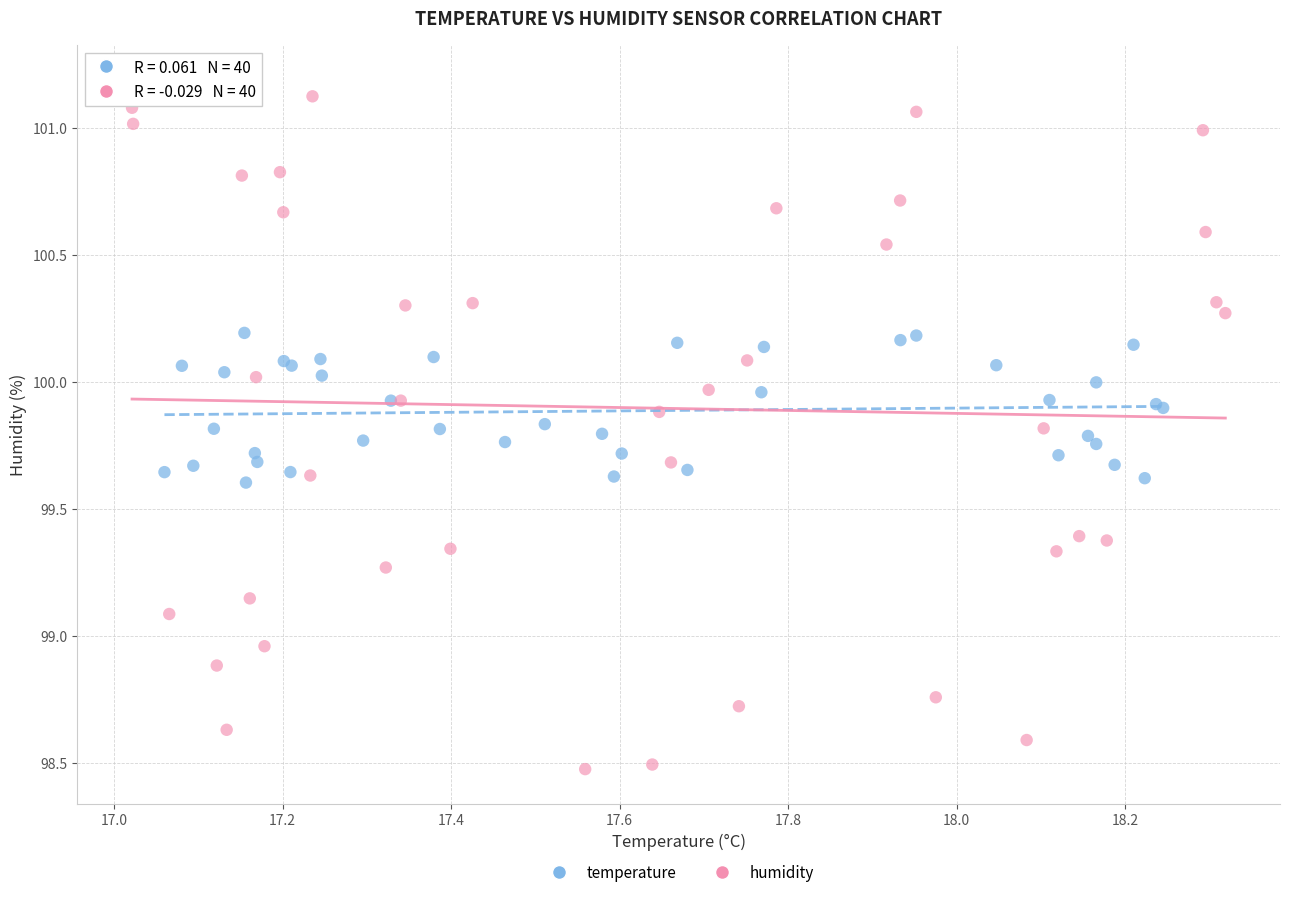

What are all the series names shown in the legend?

temperature, humidity